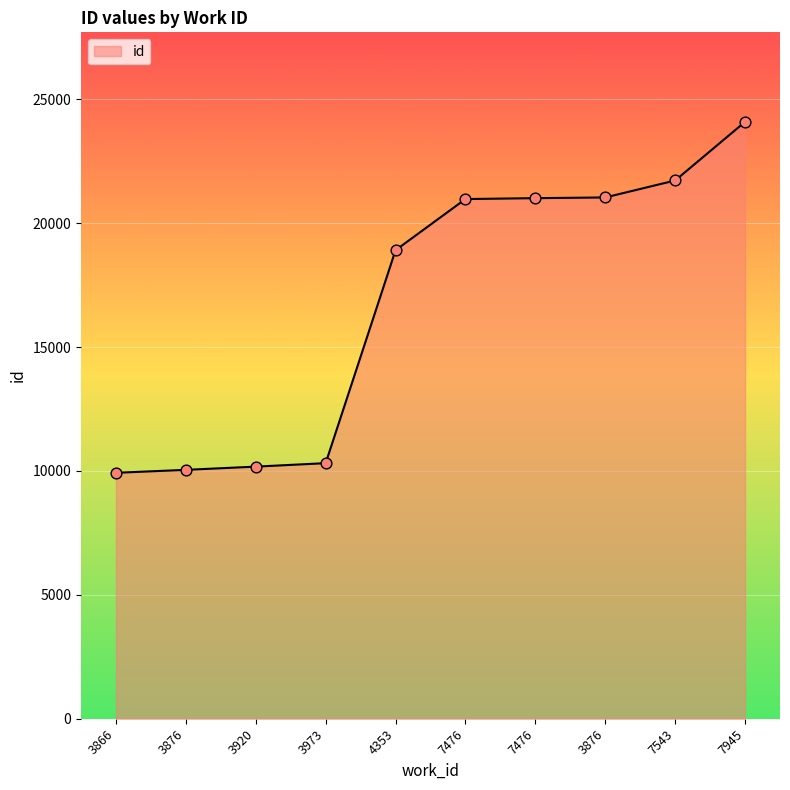

Which has a higher value, 7476 or 3920?

7476